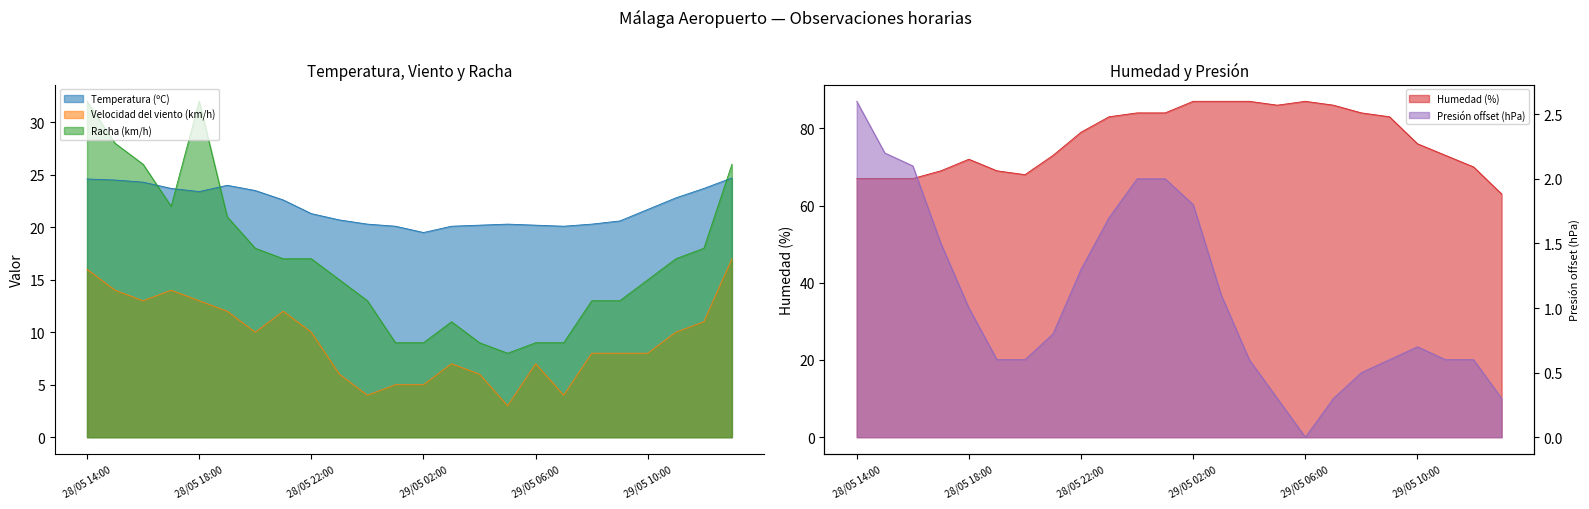

What position from the right is 28/05 16:00?

22